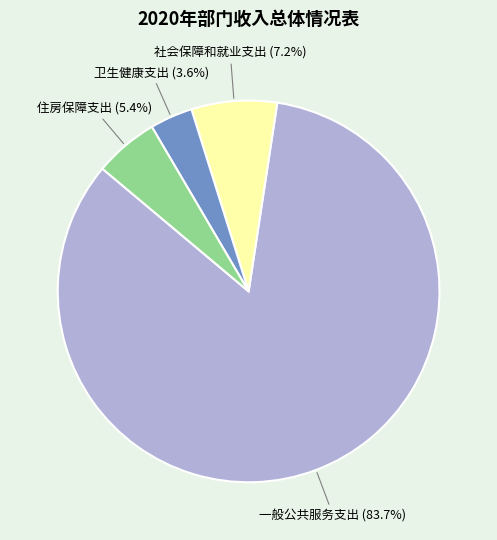

Count the number of slices in the pie.

4